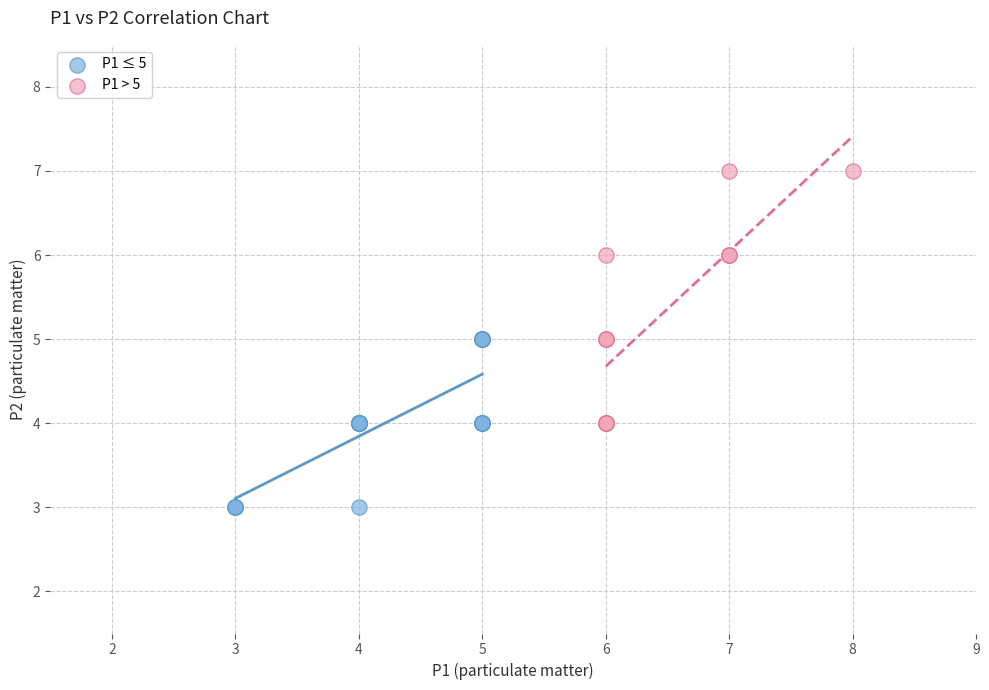

Which series contains the highest Y value?

P1 > 5